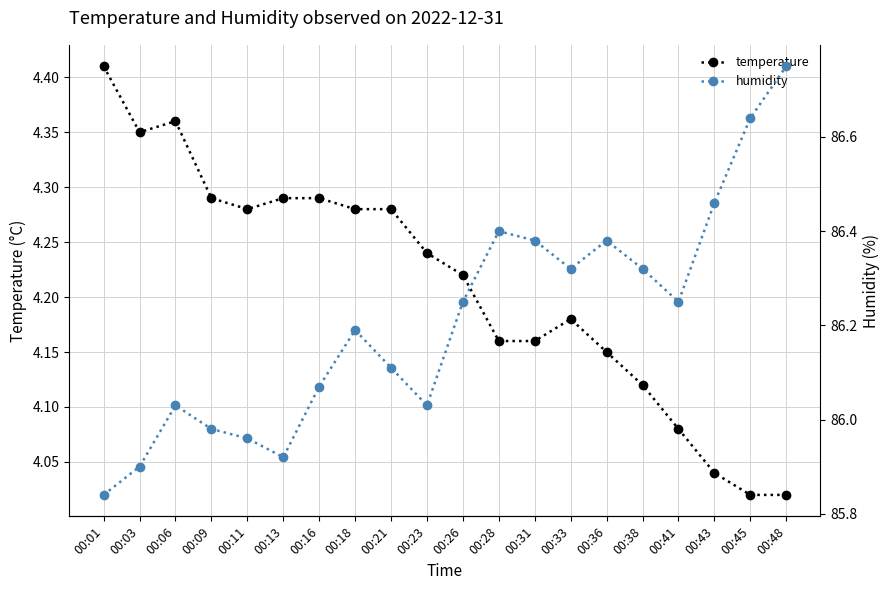

What is the minimum value for temperature?

4.0